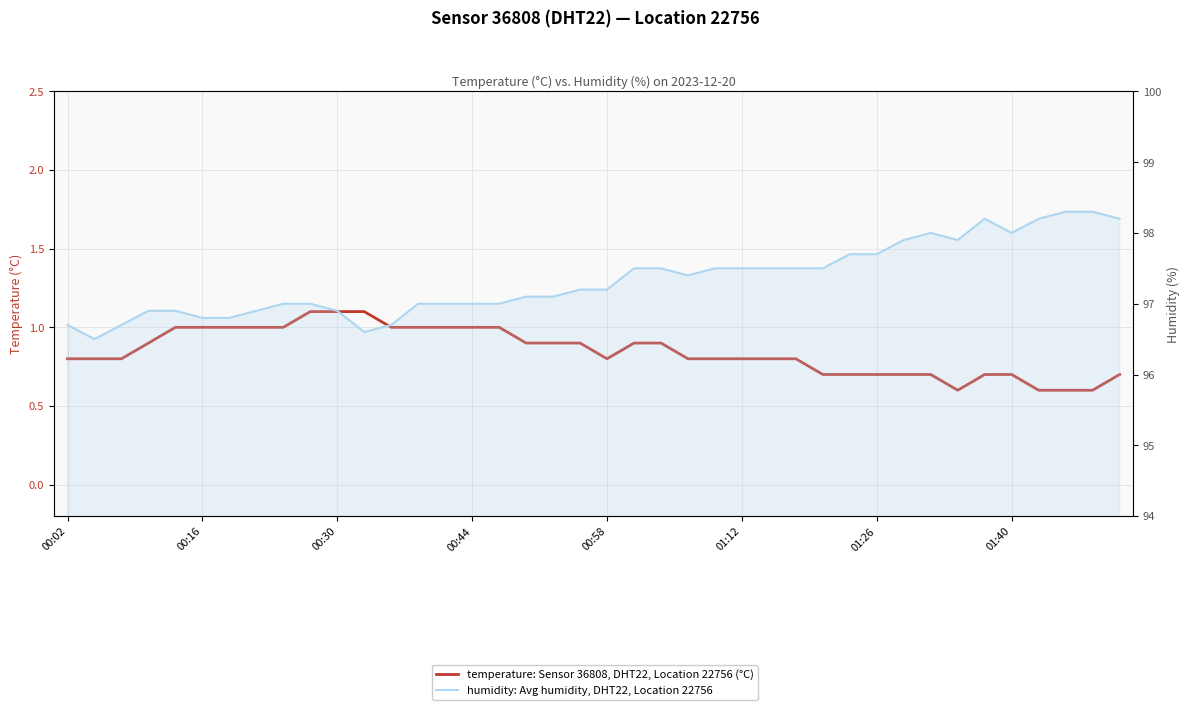

How many lines are shown in the chart?

2